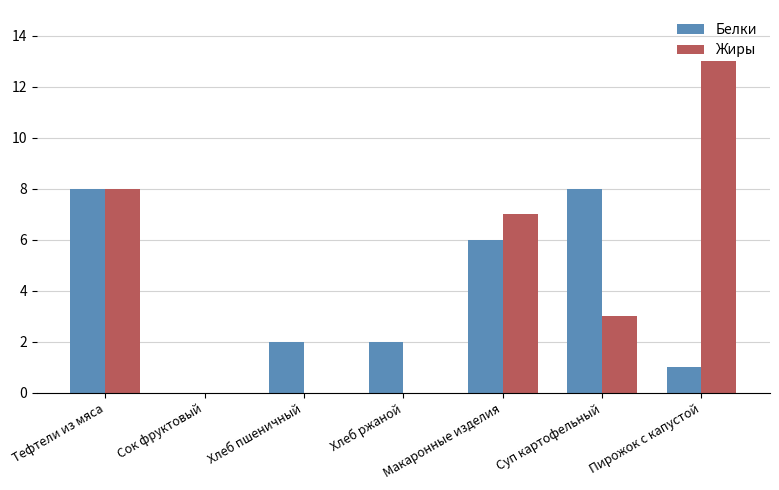

What value does the Жиры series have at Тефтели из мяса?

8